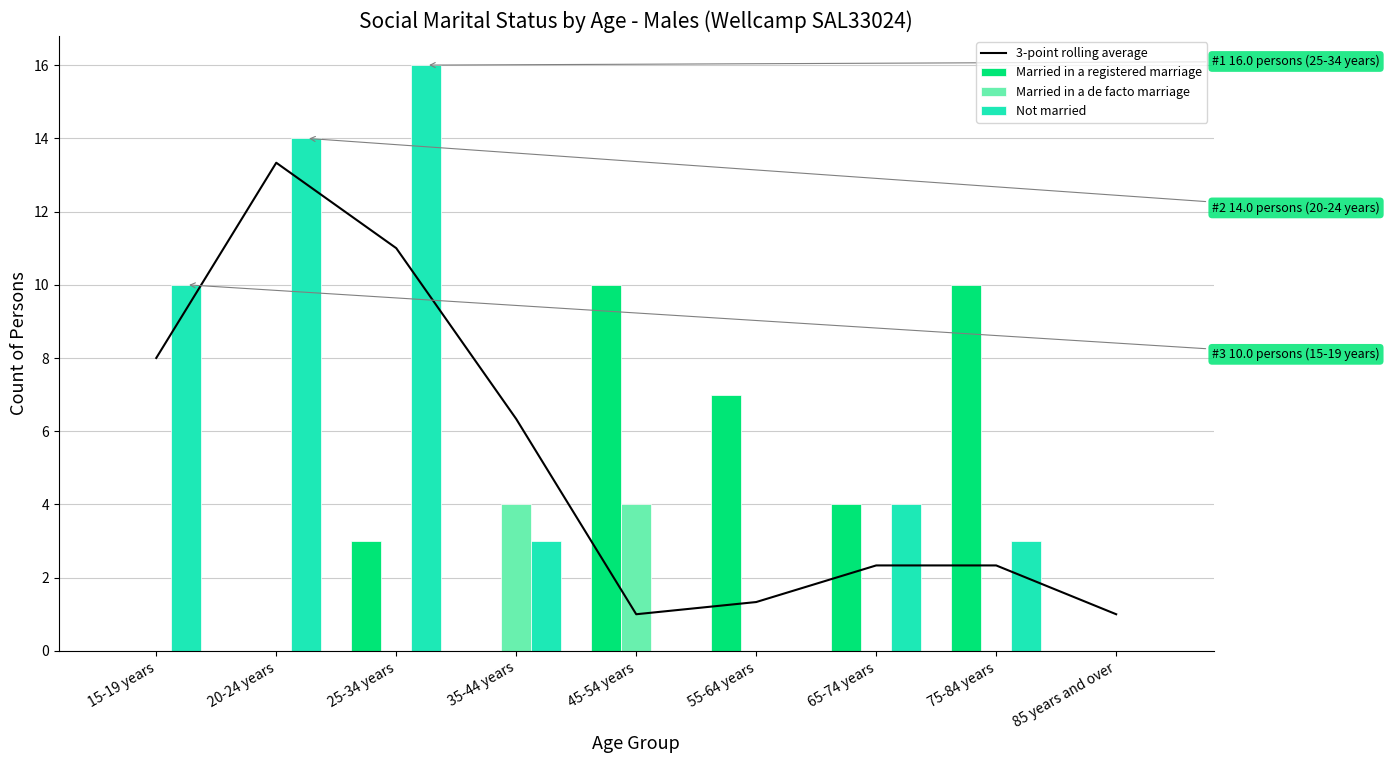

Where is Married in a de facto marriage nearest to the value 2?

15-19 years